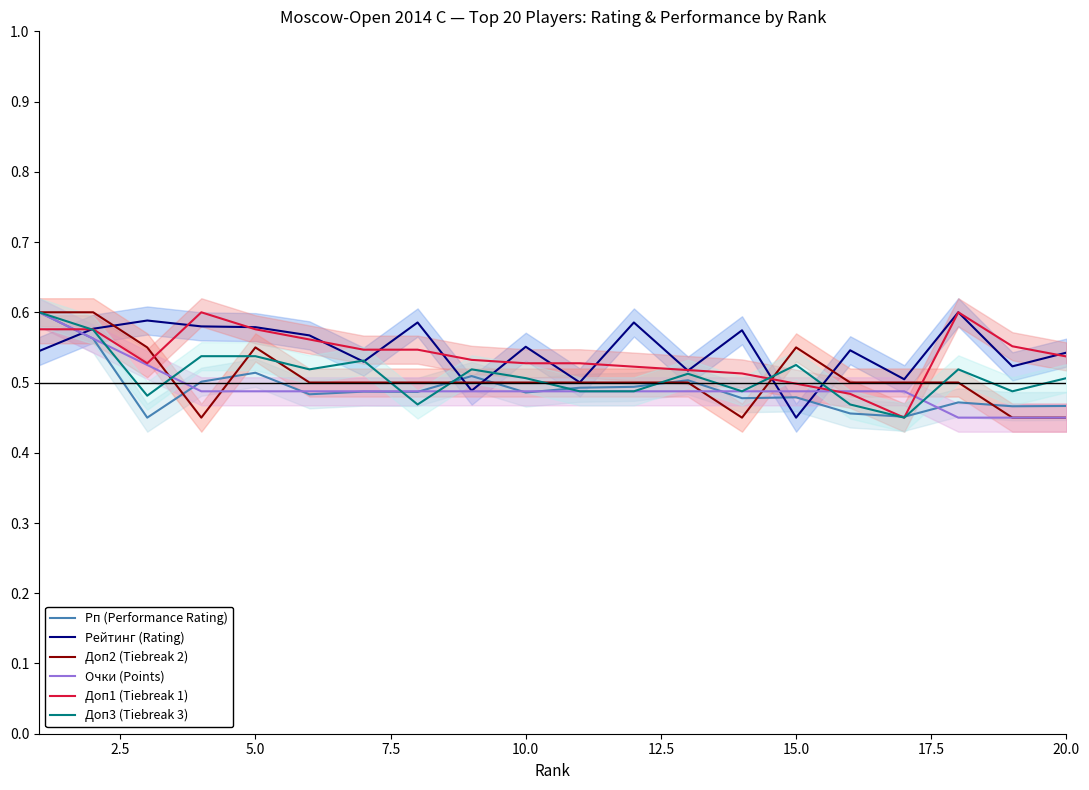

After their last crossing, which series has the higher values: Доп1 (Tiebreak 1) or Доп2 (Tiebreak 2)?

Доп1 (Tiebreak 1)